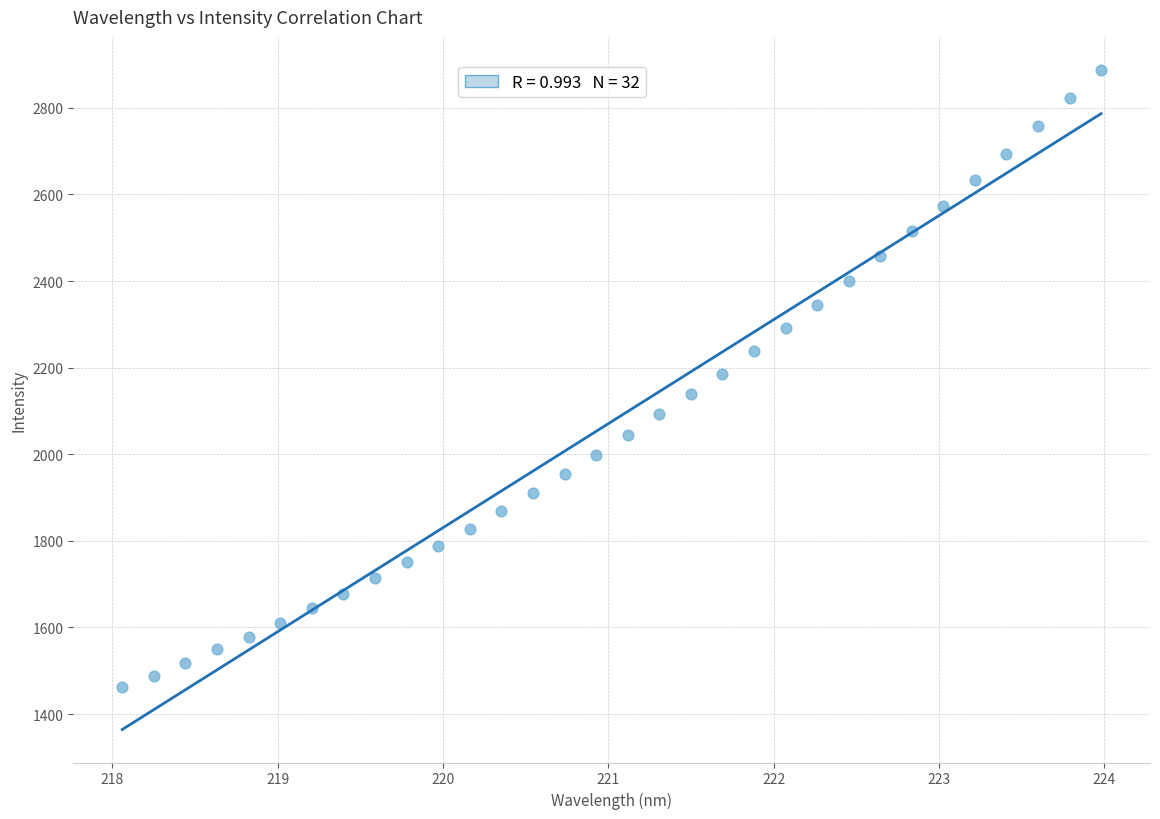

What is the range of Y values (max minus min)?

1426.0